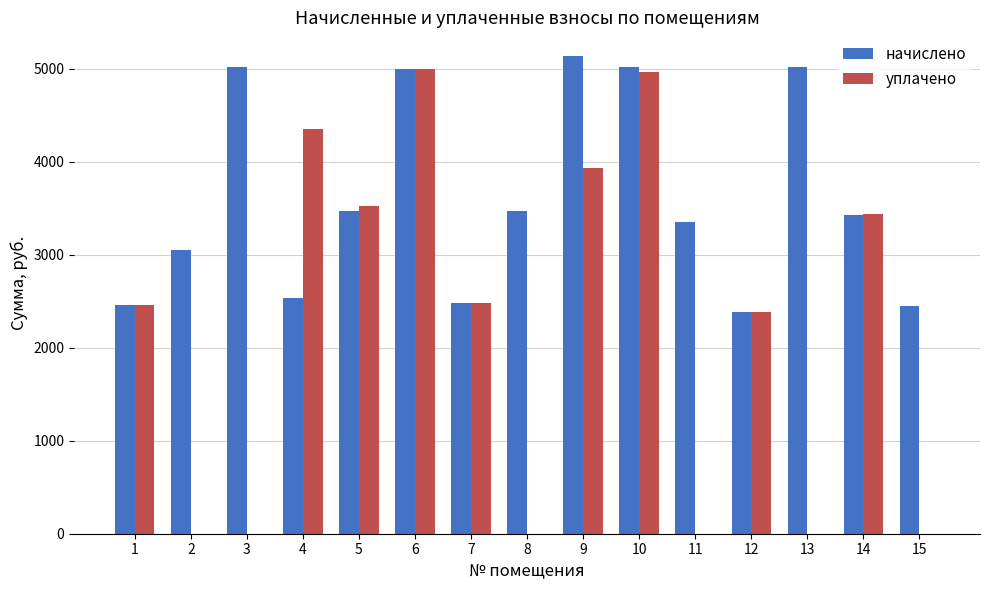

What is the total value across all series at 6?

9997.7